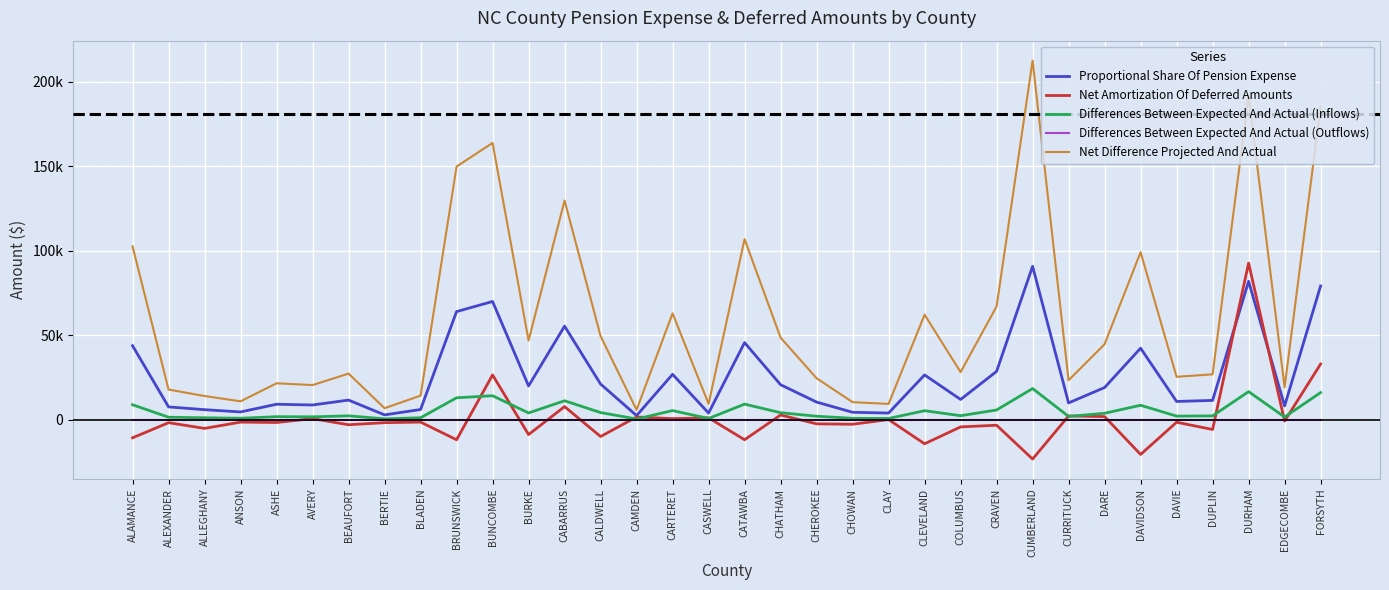

Reading left to right, transcribe all the data shown in this chart.

Proportional Share Of Pension Expense: ALAMANCE=43890	ALEXANDER=7668	ALLEGHANY=6031	ANSON=4693	ASHE=9252	AVERY=8803	BEAUFORT=11709	BERTIE=2943	BLADEN=6134	BRUNSWICK=64082	BUNCOMBE=70069	BURKE=20078	CABARRUS=55476	CALDWELL=21201	CAMDEN=2536	CARTERET=26951	CASWELL=4046	CATAWBA=45719	CHATHAM=20804	CHEROKEE=10528	CHOWAN=4487	CLAY=4036	CLEVELAND=26604	COLUMBUS=12084	CRAVEN=28687	CUMBERLAND=90892	CURRITUCK=10027	DARE=19142	DAVIDSON=42423	DAVIE=10893	DUPLIN=11520	DURHAM=82014	EDGECOMBE=8247	FORSYTH=79248
Net Amortization Of Deferred Amounts: ALAMANCE=-10625	ALEXANDER=-1673	ALLEGHANY=-5044	ANSON=-1338	ASHE=-1557	AVERY=727	BEAUFORT=-2888	BERTIE=-1654	BLADEN=-1309	BRUNSWICK=-11777	BUNCOMBE=26600	BURKE=-8693	CABARRUS=7853	CALDWELL=-9859	CAMDEN=1721	CARTERET=718	CASWELL=1189	CATAWBA=-11759	CHATHAM=2894	CHEROKEE=-2352	CHOWAN=-2589	CLAY=163	CLEVELAND=-14156	COLUMBUS=-4167	CRAVEN=-3170	CUMBERLAND=-23190	CURRITUCK=2317	DARE=1945	DAVIDSON=-20464	DAVIE=-1396	DUPLIN=-5700	DURHAM=92799	EDGECOMBE=-721	FORSYTH=33038
Differences Between Expected And Actual (Inflows): ALAMANCE=8950	ALEXANDER=1564	ALLEGHANY=1230	ANSON=957	ASHE=1887	AVERY=1795	BEAUFORT=2388	BERTIE=600	BLADEN=1251	BRUNSWICK=13067	BUNCOMBE=14288	BURKE=4094	CABARRUS=11312	CALDWELL=4323	CAMDEN=517	CARTERET=5496	CASWELL=825	CATAWBA=9322	CHATHAM=4242	CHEROKEE=2147	CHOWAN=915	CLAY=823	CLEVELAND=5425	COLUMBUS=2464	CRAVEN=5849	CUMBERLAND=18534	CURRITUCK=2045	DARE=3903	DAVIDSON=8650	DAVIE=2221	DUPLIN=2349	DURHAM=16724	EDGECOMBE=1682	FORSYTH=16159
Differences Between Expected And Actual (Outflows): ALAMANCE=0	ALEXANDER=0	ALLEGHANY=0	ANSON=0	ASHE=0	AVERY=0	BEAUFORT=0	BERTIE=0	BLADEN=0	BRUNSWICK=0	BUNCOMBE=0	BURKE=0	CABARRUS=0	CALDWELL=0	CAMDEN=0	CARTERET=0	CASWELL=0	CATAWBA=0	CHATHAM=0	CHEROKEE=0	CHOWAN=0	CLAY=0	CLEVELAND=0	COLUMBUS=0	CRAVEN=0	CUMBERLAND=0	CURRITUCK=0	DARE=0	DAVIDSON=0	DAVIE=0	DUPLIN=0	DURHAM=0	EDGECOMBE=0	FORSYTH=0
Net Difference Projected And Actual: ALAMANCE=102684	ALEXANDER=17940	ALLEGHANY=14111	ANSON=10980	ASHE=21646	AVERY=20594	BEAUFORT=27395	BERTIE=6886	BLADEN=14352	BRUNSWICK=149926	BUNCOMBE=163932	BURKE=46975	CABARRUS=129792	CALDWELL=49601	CAMDEN=5934	CARTERET=63055	CASWELL=9465	CATAWBA=106963	CHATHAM=48674	CHEROKEE=24631	CHOWAN=10498	CLAY=9443	CLEVELAND=62244	COLUMBUS=28271	CRAVEN=67115	CUMBERLAND=212651	CURRITUCK=23458	DARE=44786	DAVIDSON=99252	DAVIE=25486	DUPLIN=26953	DURHAM=191880	EDGECOMBE=19295	FORSYTH=185408